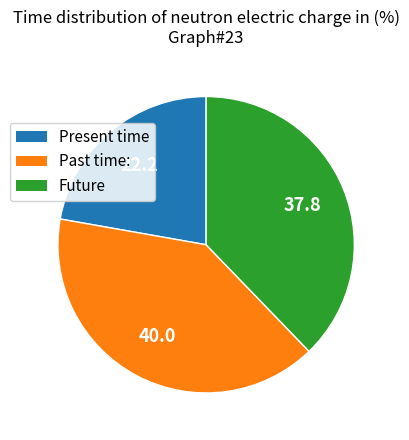

Is there any slice that represents more than half of the pie?

No